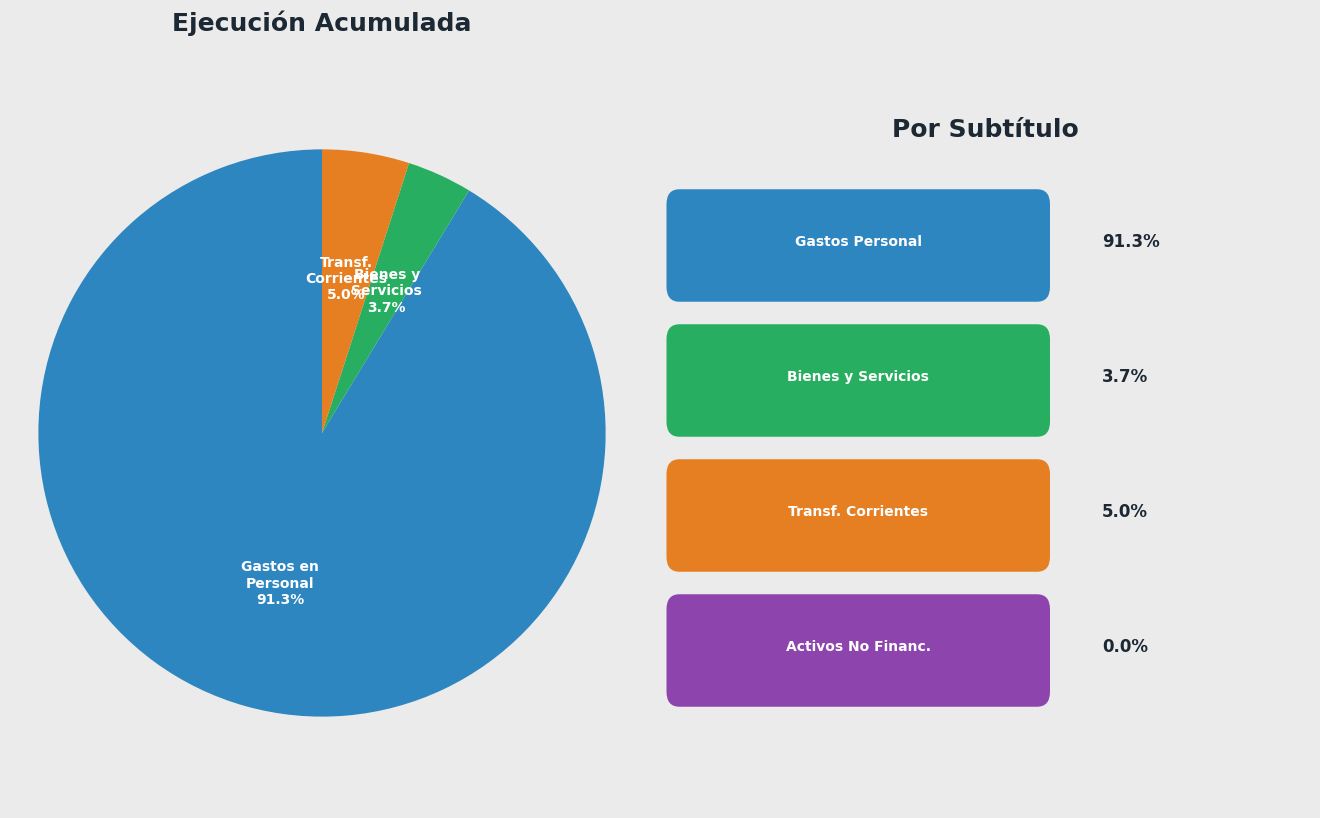

Does any single category account for the majority?

Yes